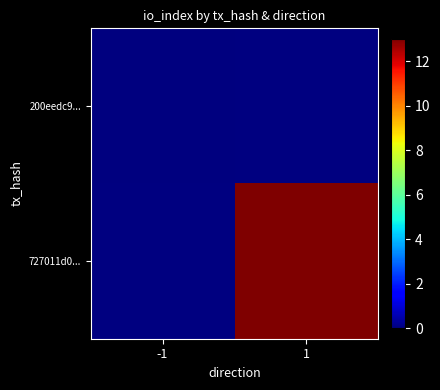

Is it true that 727011d0... equals 6.9 at 1?

False